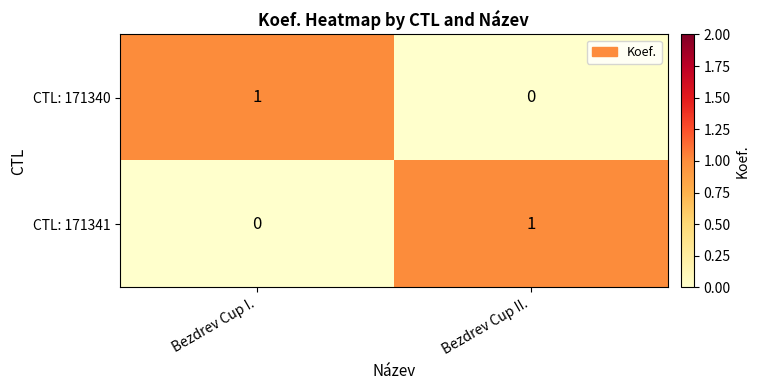

At which label is CTL: 171340 closest to 0?

Bezdrev Cup II.